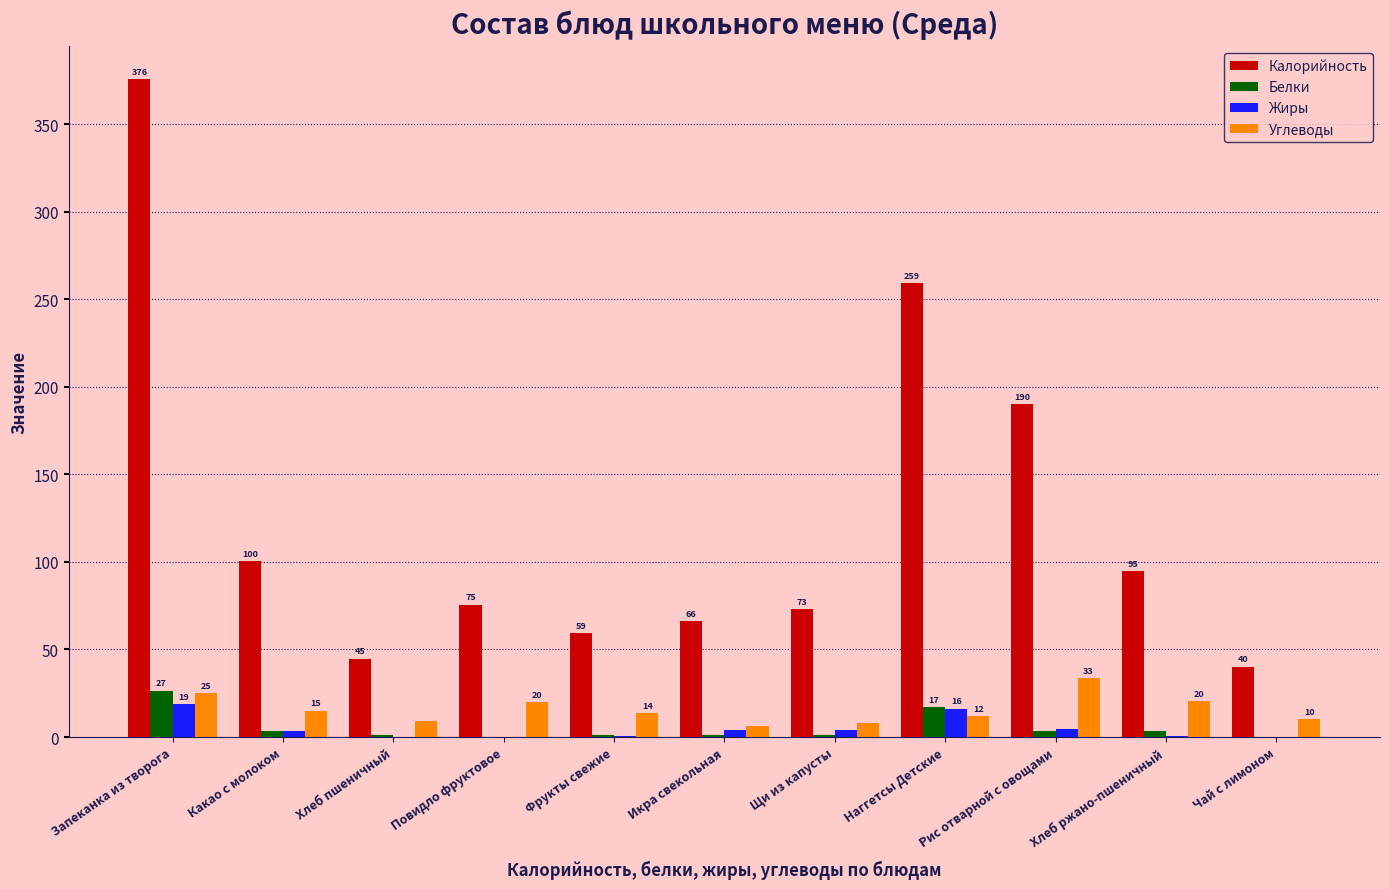

Which series changed the most between Фрукты свежие and Наггетсы Детские?

Калорийность